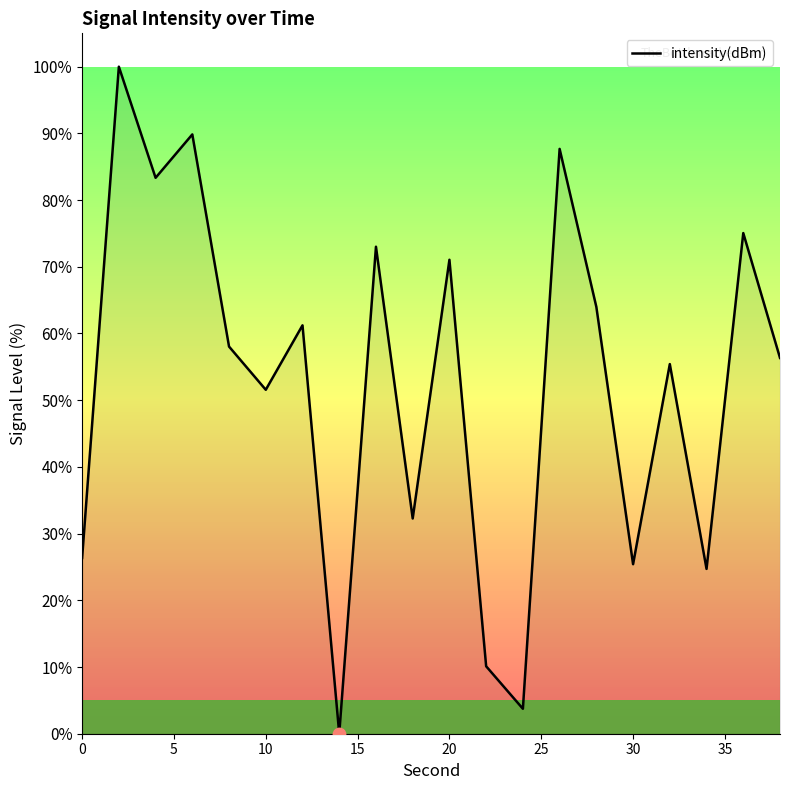

What is the maximum value shown in the chart?

100.0